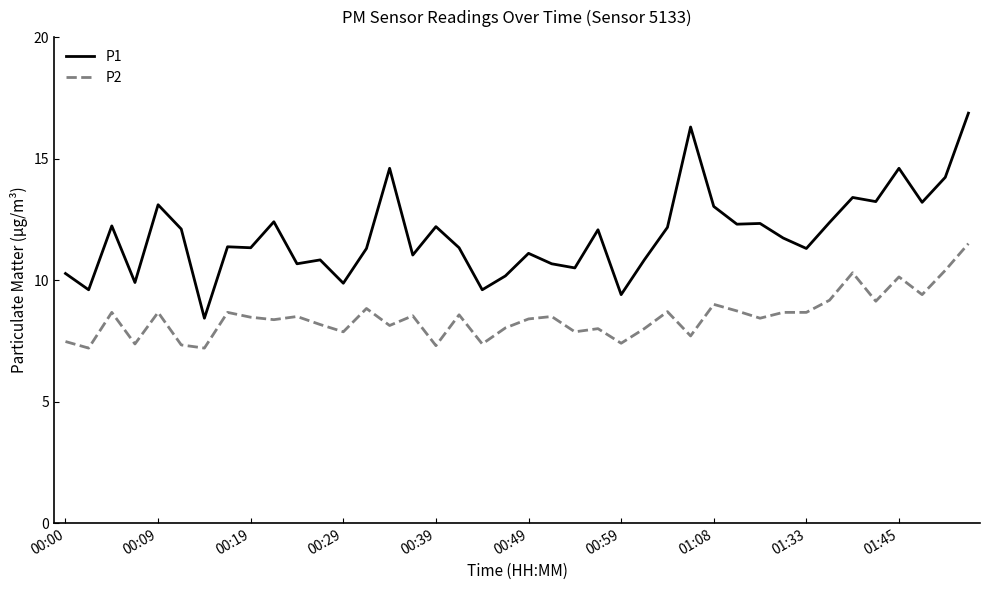

Is this an area chart (filled region under the line)?

No